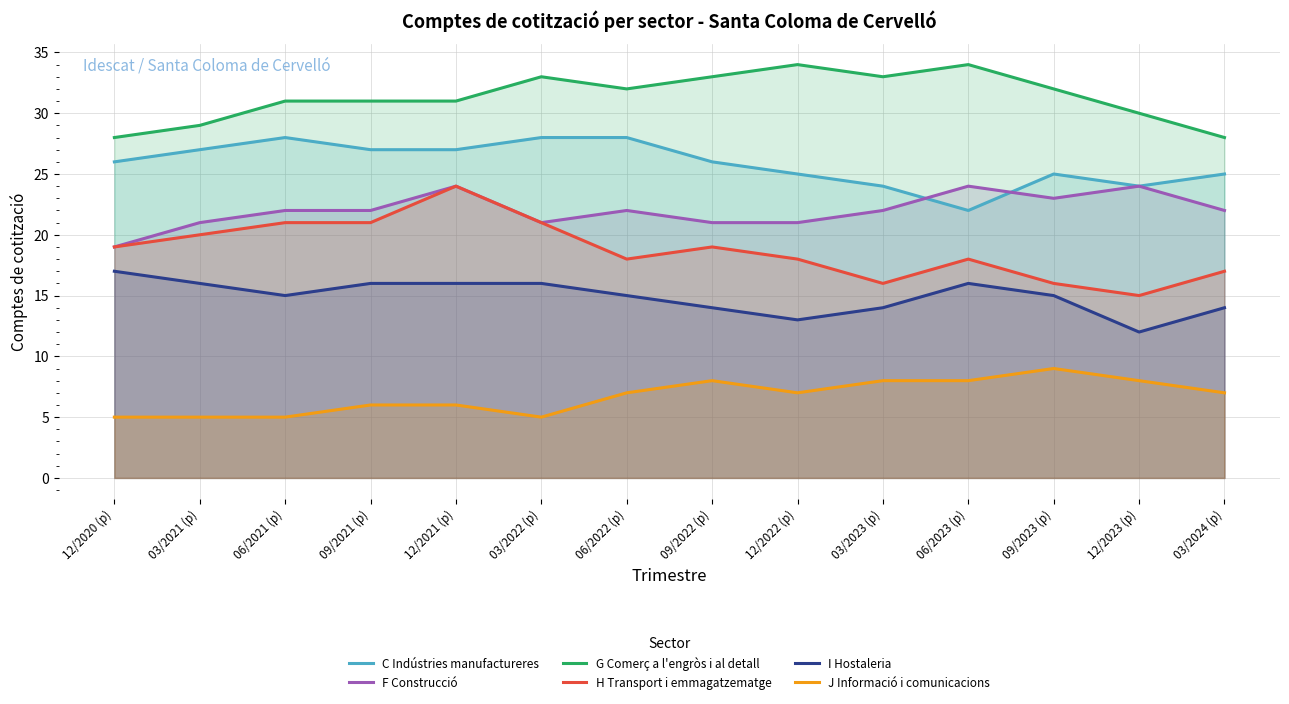

What is the minimum value for C Indústries manufactureres?

22